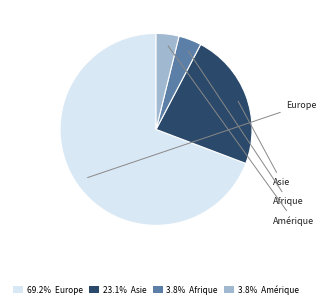

Is there a majority slice in this chart?

Yes